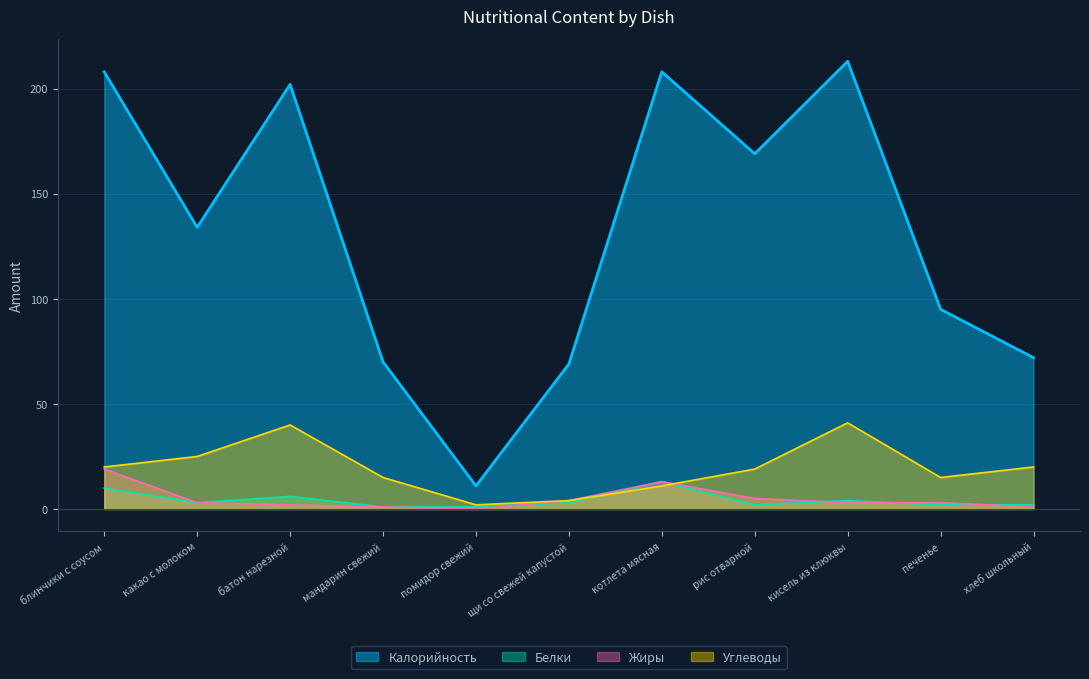

Rank the series at рис отварной from highest to lowest value.

Калорийность, Углеводы, Жиры, Белки